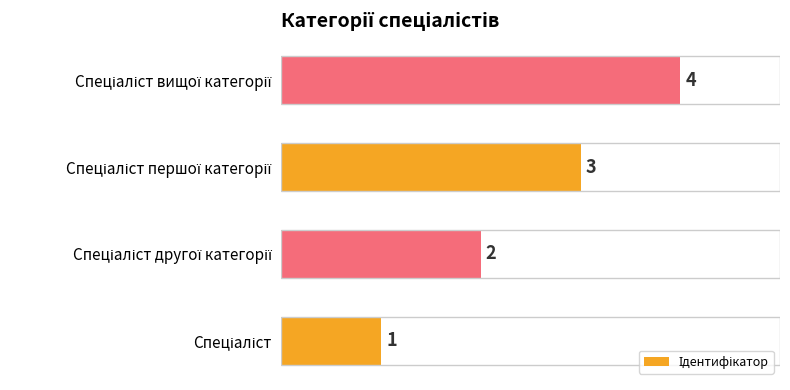

What is the sum of all values?

10